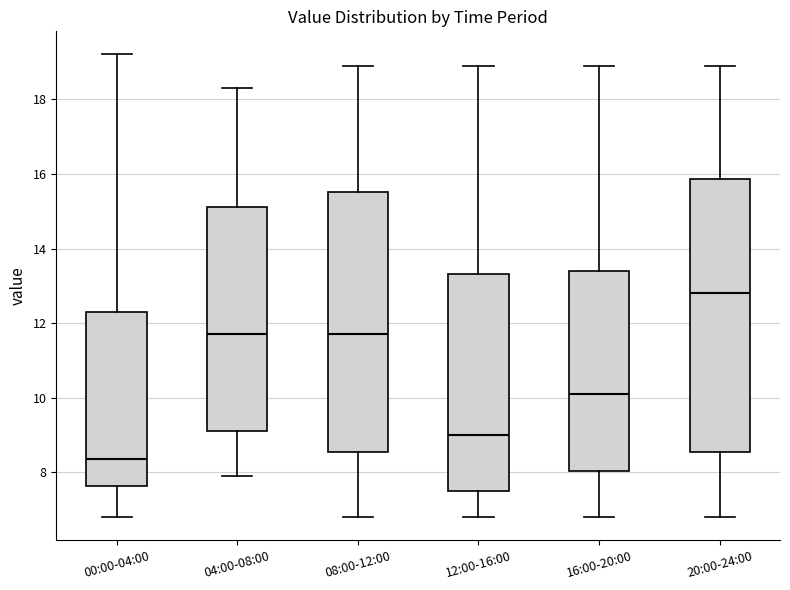

Where does the median line of the box for 12:00-16:00 sit on the y-axis? The values are not printed on the chart, so give them approximately, as read against the axis.

9.0